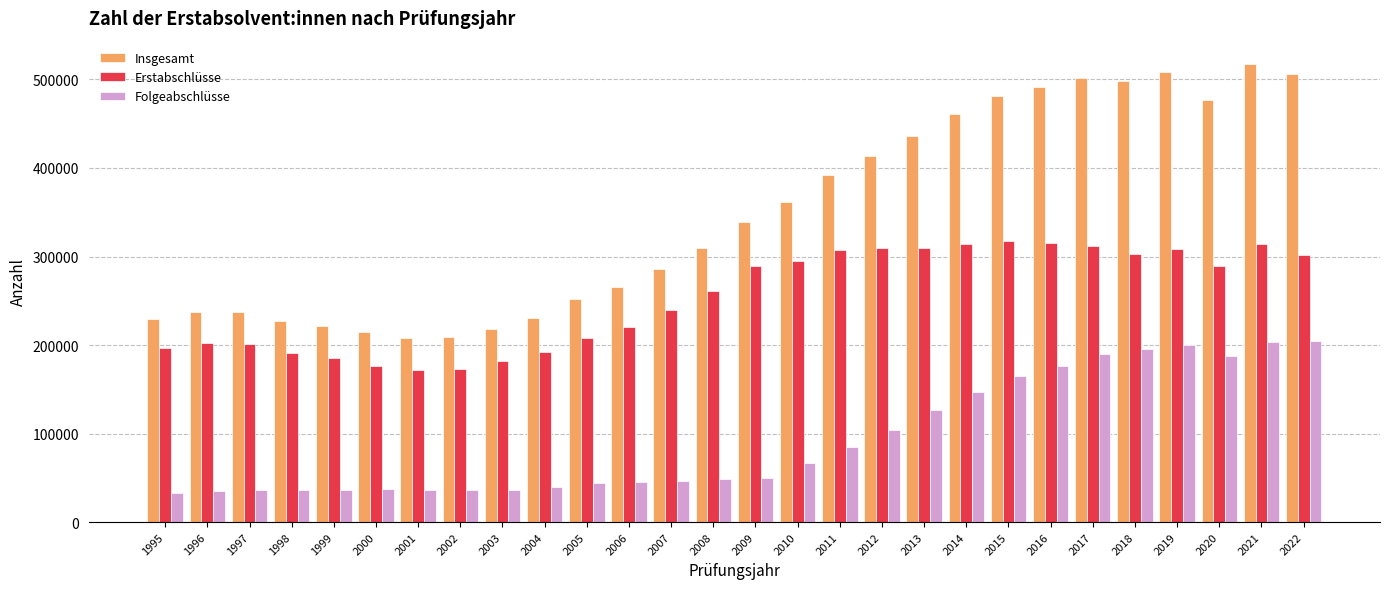

What is the average value of the Insgesamt series?

347592